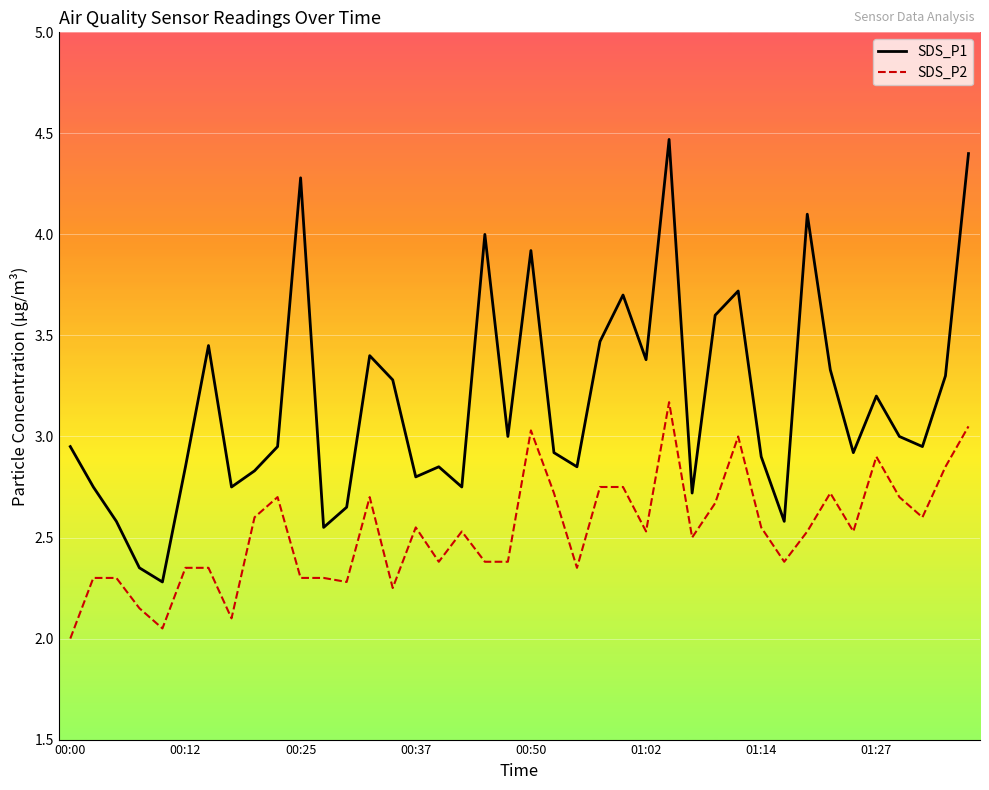

What is the average value of the SDS_P1 series?

3.2